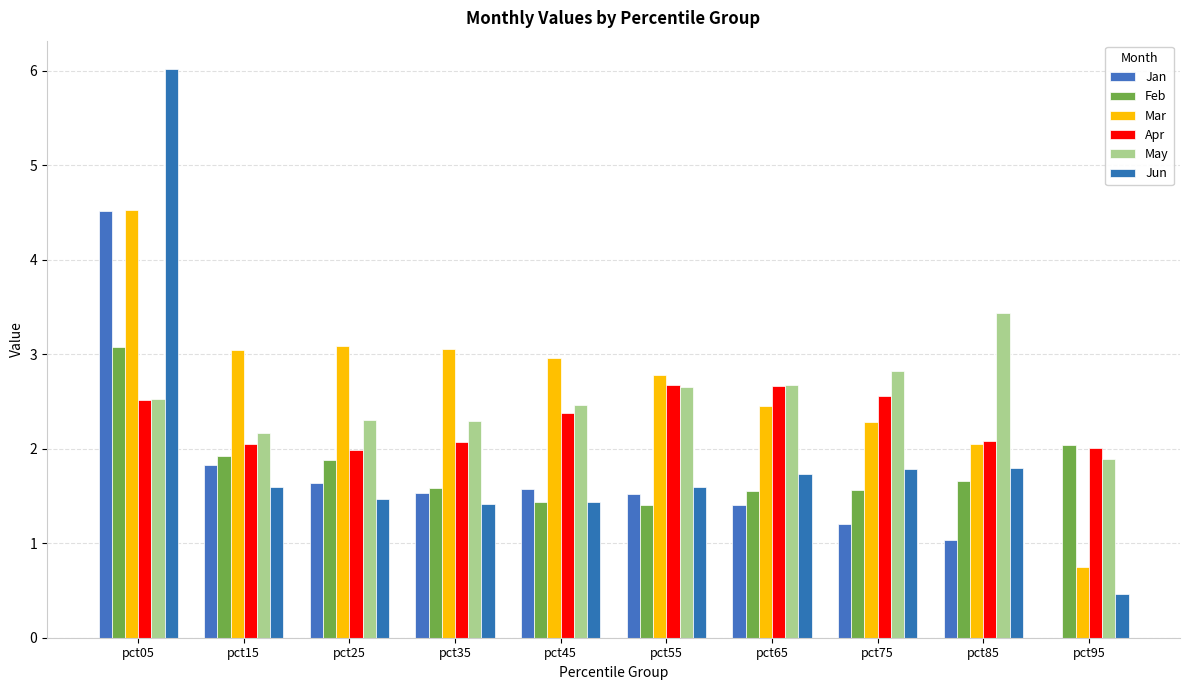

Is it true that Jun equals 2.3 at pct45?

False